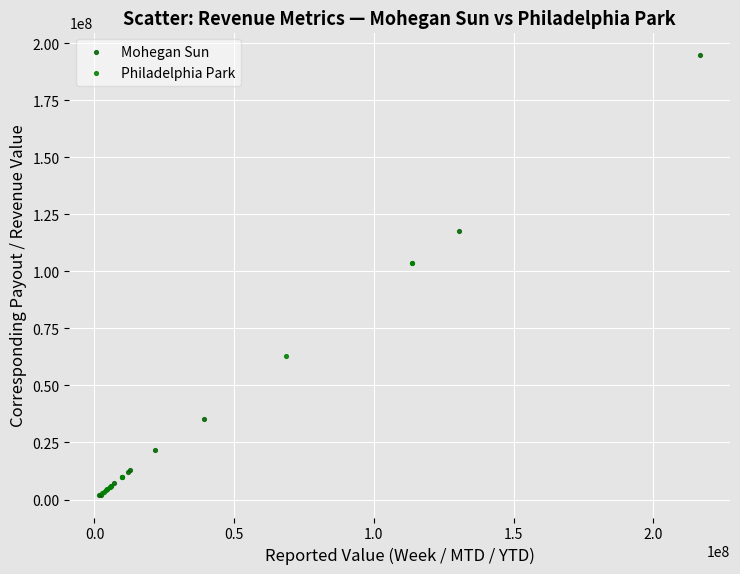

Which series contains the highest Y value?

Mohegan Sun